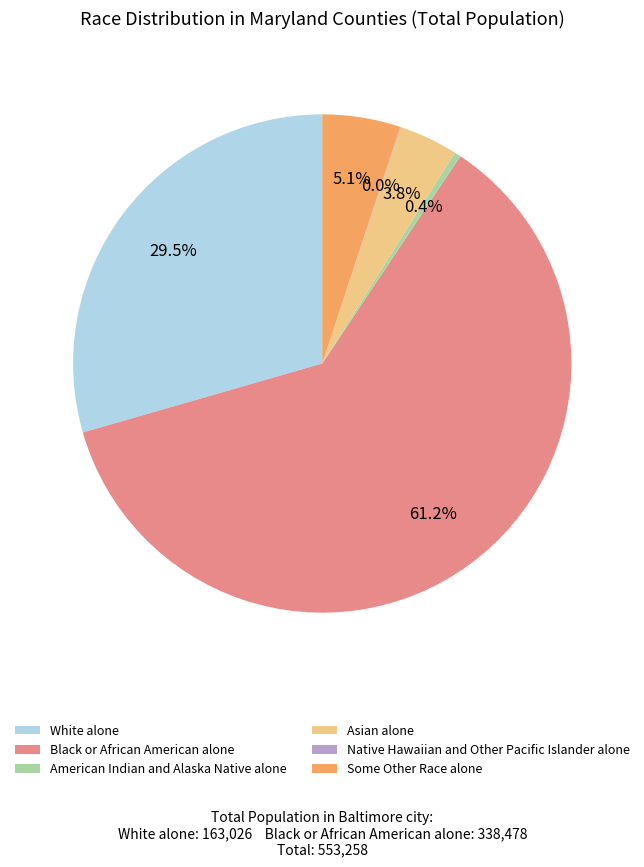

To the nearest percent, what is the difference between the largest and smallest slice percentages?

61%